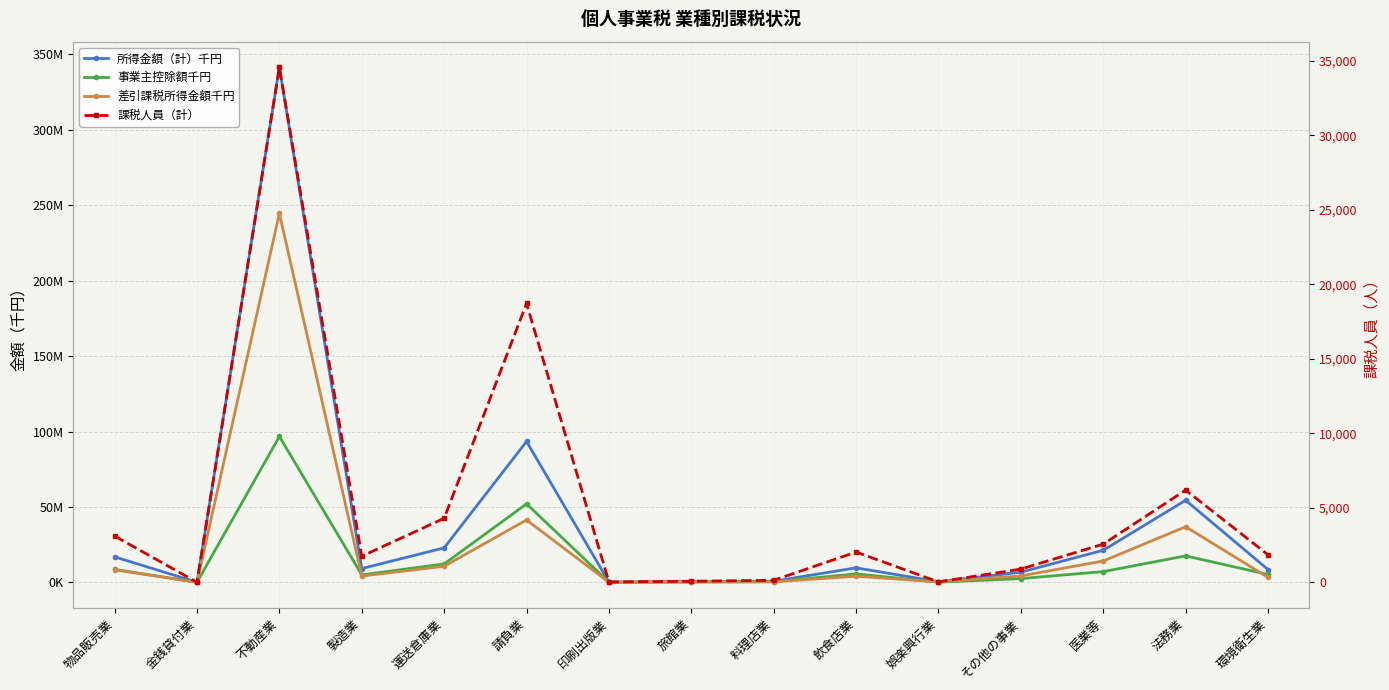

What is the smallest value displayed?

7